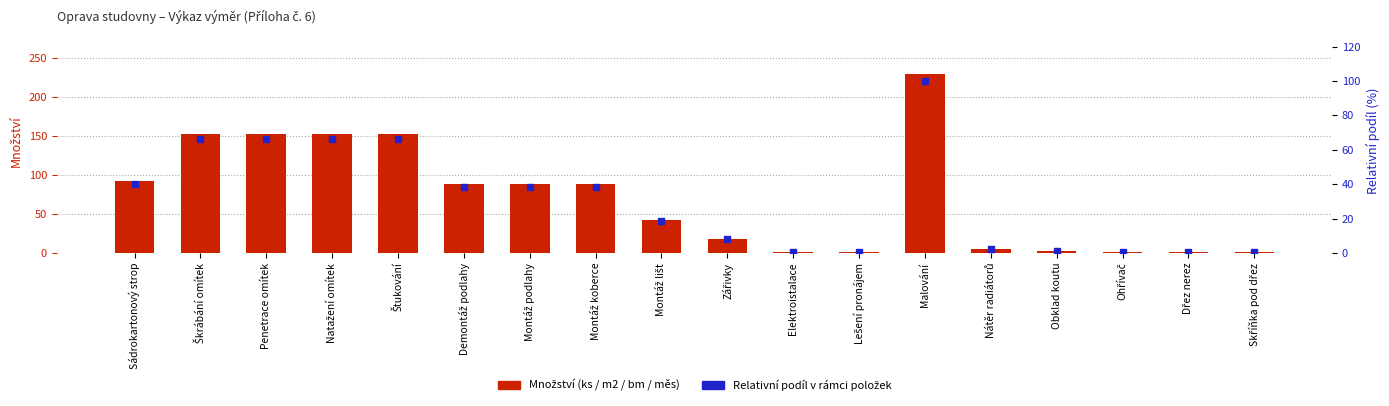

Which series has the widest spread of Y values?

Množství (ks/m2/bm/měs)